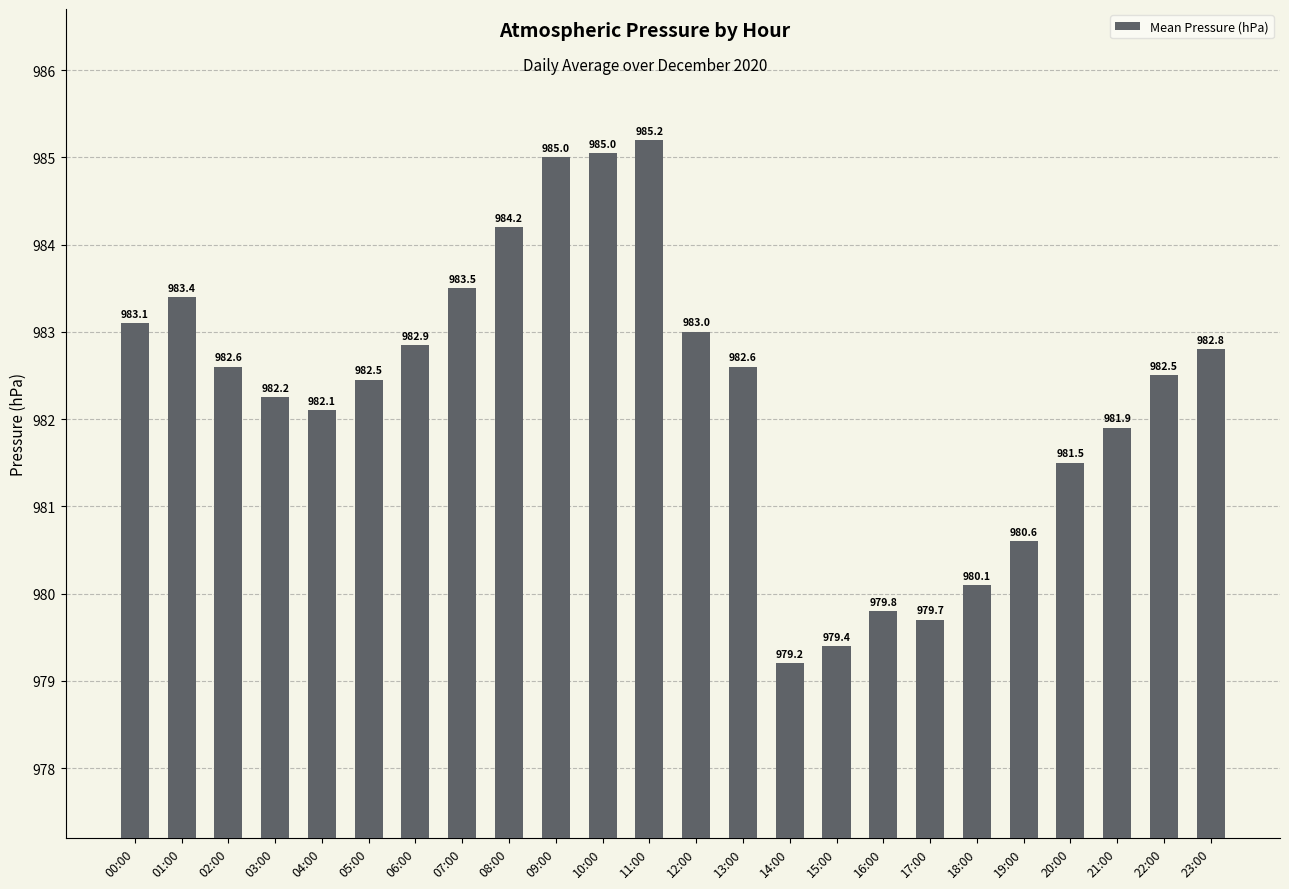

The chart shows a value of 982.6 at 02:00. True or false?

True